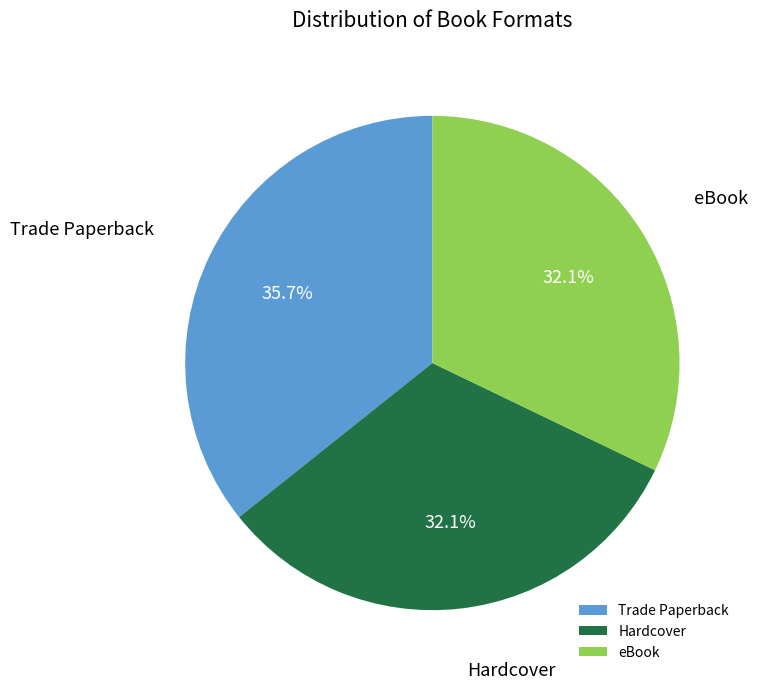

Is the sum of eBook and Trade Paperback greater than half?

Yes